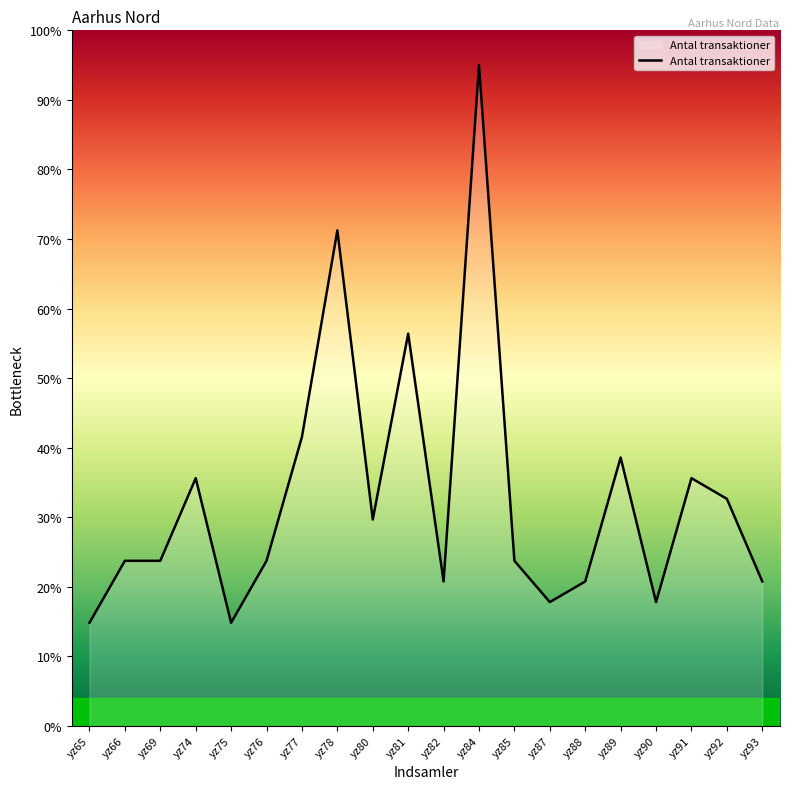

True or false: the data shows 12.2 at yz93.

False